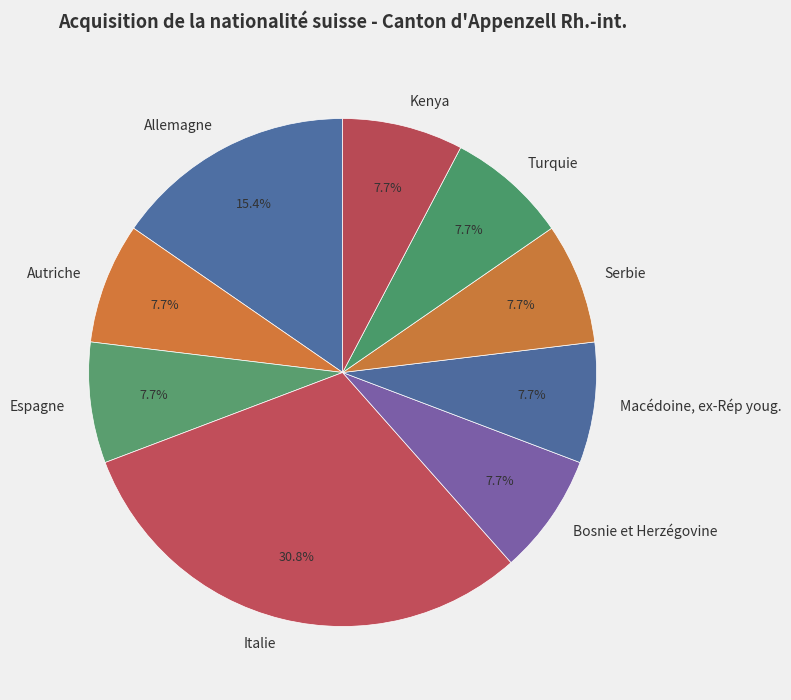

Do Turquie and Autriche together represent more than half of the pie?

No